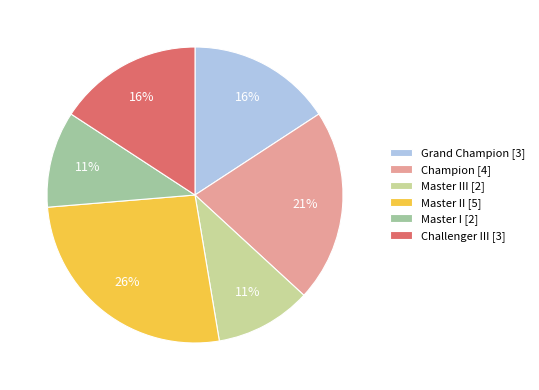

True or false: Champion [4] accounts for 21% of the total.

True